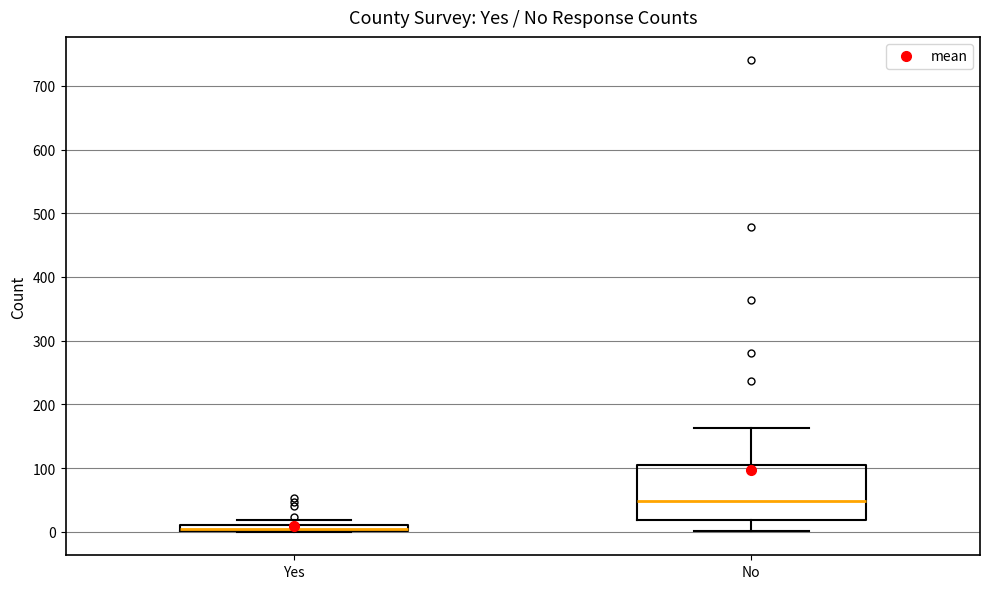

Which box is the tallest, from its lower edge to its upper edge?

No